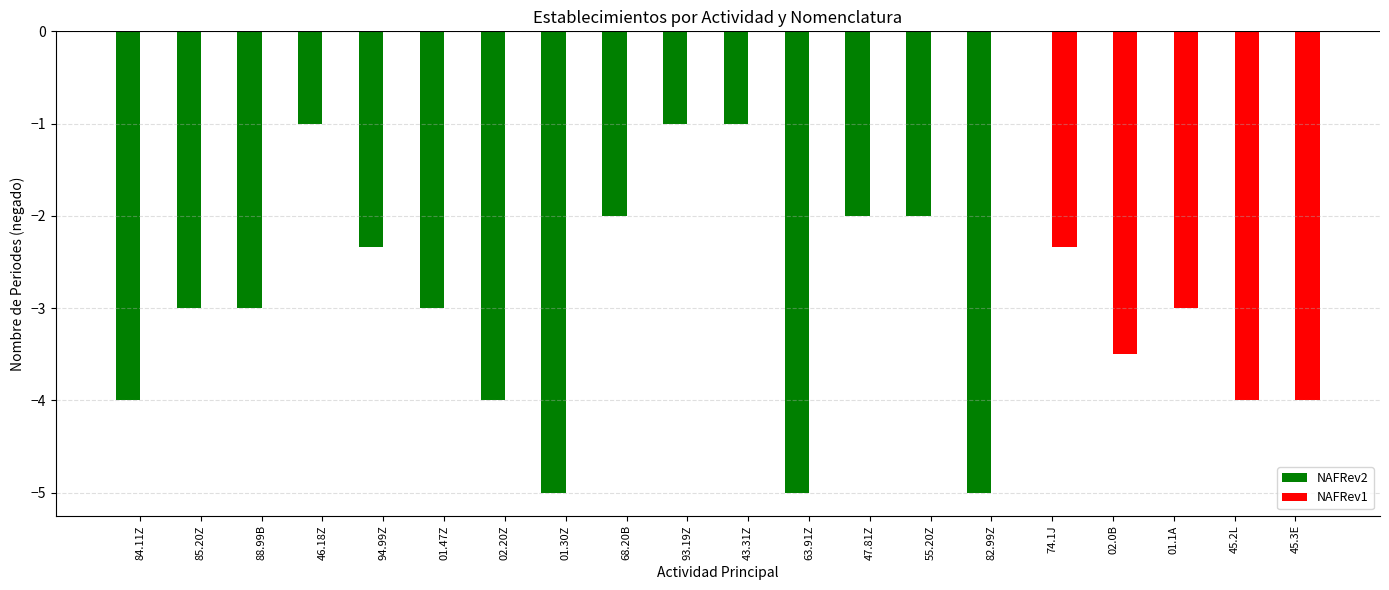

What is the total value across all series at 63.91Z?

-5.0